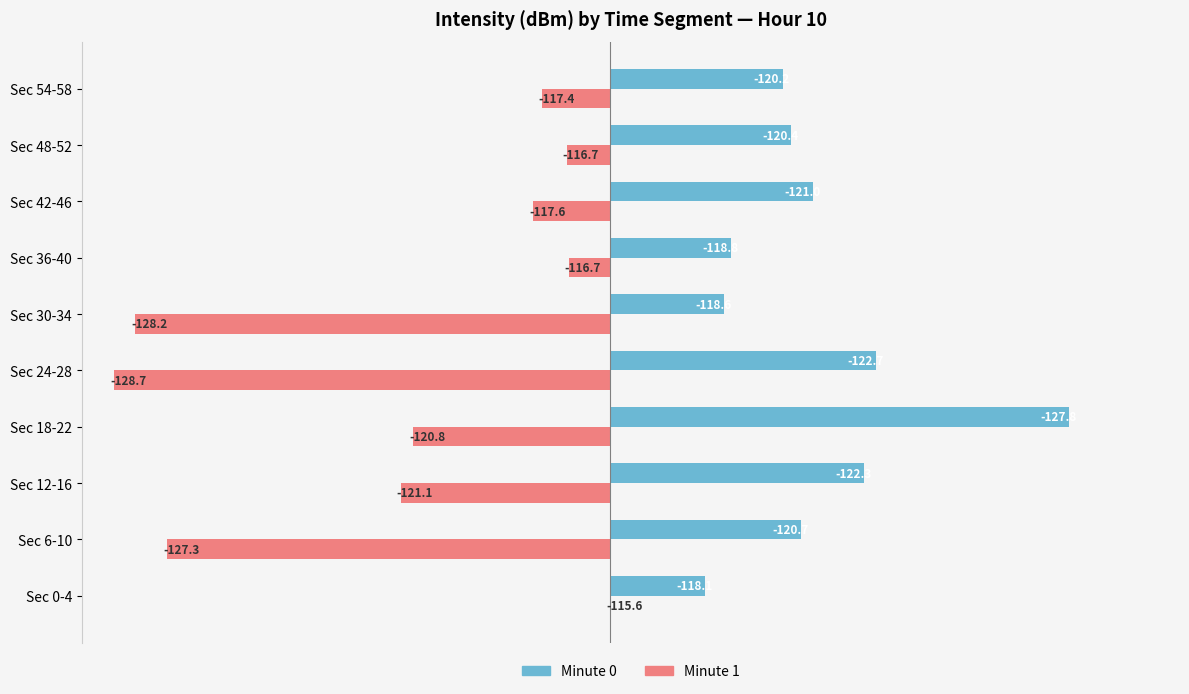

What are all the series names shown in the legend?

Minute 0, Minute 1